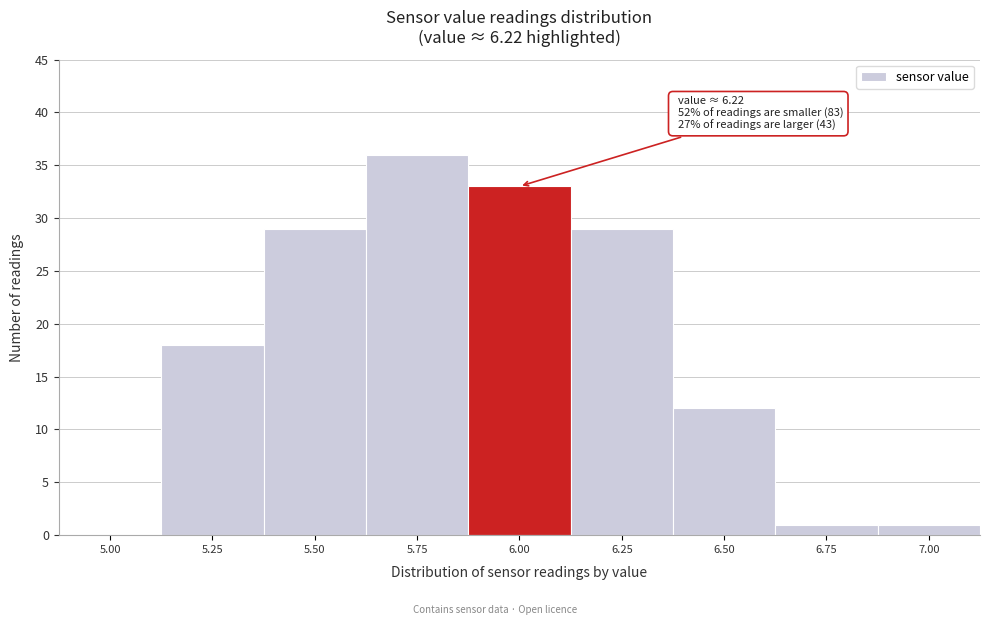

Reading right to left, transcribe all the data shown in this chart.

7.00=1	6.75=1	6.50=12	6.25=29	6.00=33	5.75=36	5.50=29	5.25=18	5.00=0